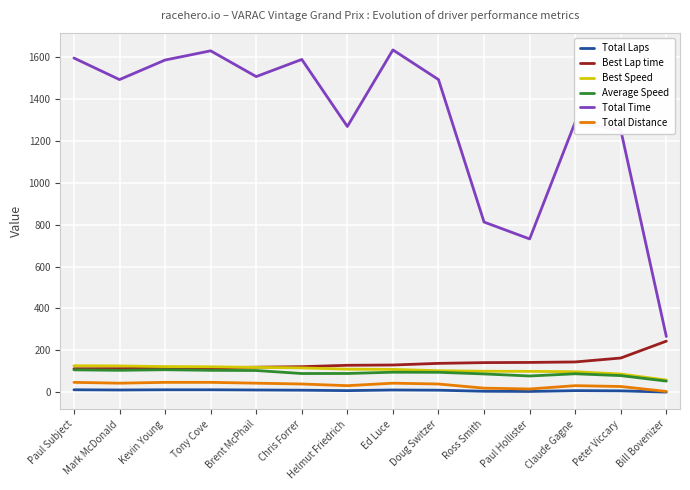

What is the difference between the second highest and minimum values in the Best Speed series?

67.5